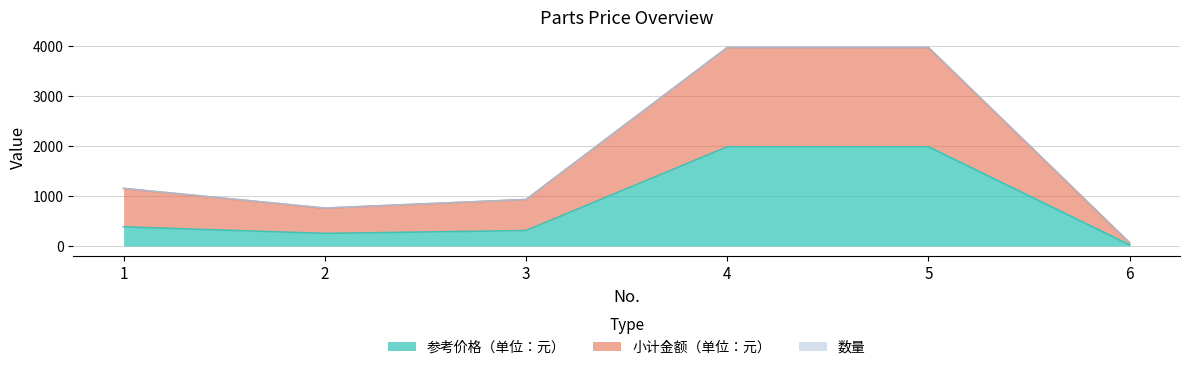

Reading right to left, transcribe all the data shown in this chart.

参考价格（单位：元）: 6=21.0	5=1986.2	4=1986.2	3=310.0	2=252.6	1=384.0
小计金额（单位：元）: 6=65.1	5=3973.4	4=3973.4	3=932.1	2=759.9	1=1154.1